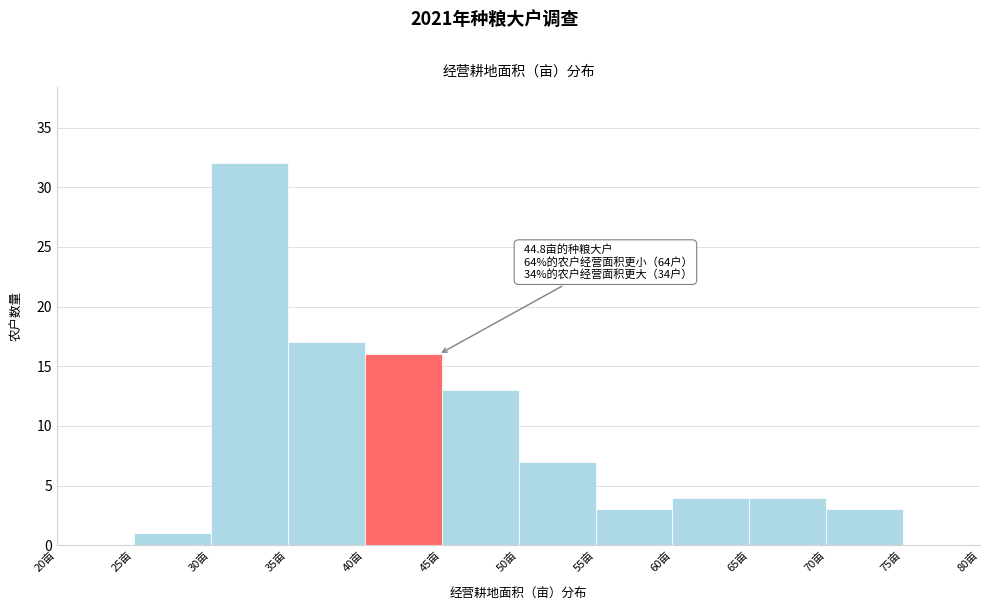

Which range on the x-axis has the tallest bar?

30 to 35